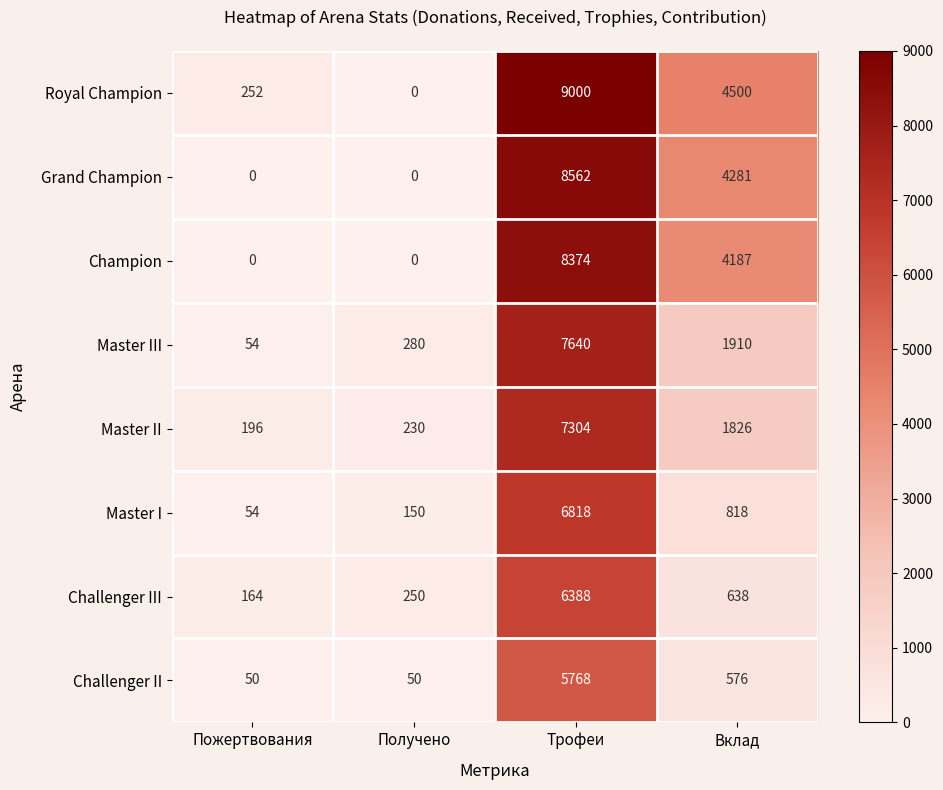

What is the sum of all Challenger III values?

7440